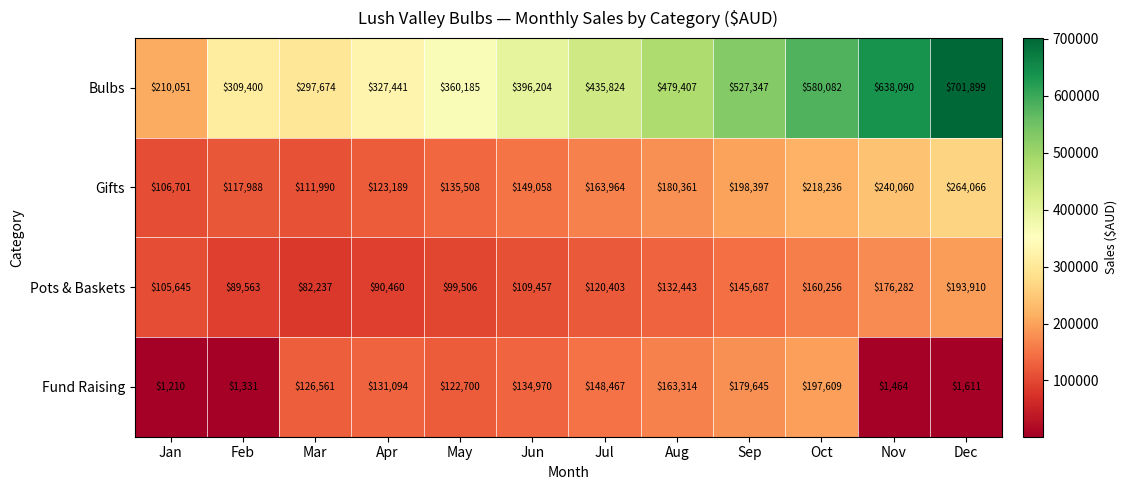

The value of Bulbs at Jul is 435824. True or false?

True